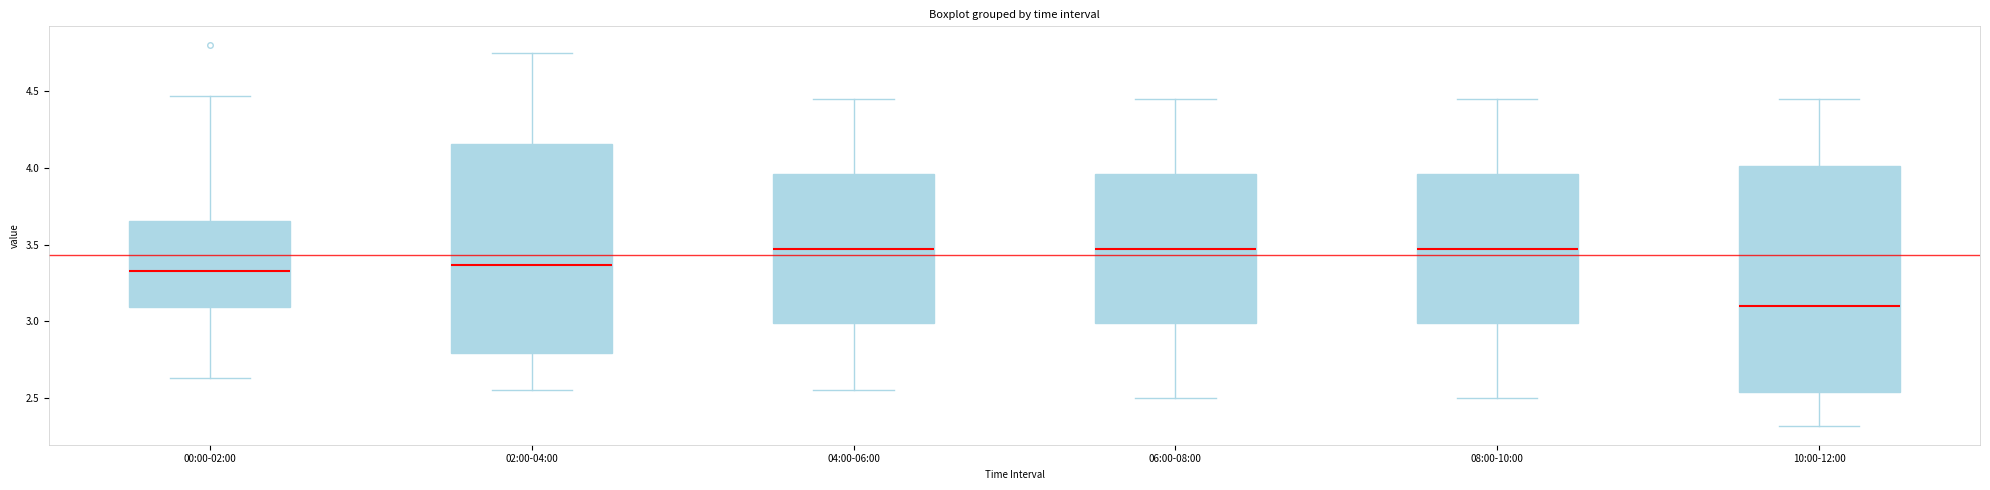

Reading left to right, transcribe this box plot: for each box, give where its median line is, the range the box spans, and where its two whiskers end, as read against the y-axis. The values are not printed on the chart, so give them approximately, as read against the axis.

00:00-02:00: median 3.35, box 3.10 to 3.65, whiskers 2.65 to 4.45
02:00-04:00: median 3.35, box 2.80 to 4.15, whiskers 2.55 to 4.75
04:00-06:00: median 3.50, box 3.00 to 3.95, whiskers 2.55 to 4.45
06:00-08:00: median 3.50, box 3.00 to 3.95, whiskers 2.50 to 4.45
08:00-10:00: median 3.50, box 3.00 to 3.95, whiskers 2.50 to 4.45
10:00-12:00: median 3.10, box 2.55 to 4.00, whiskers 2.30 to 4.45